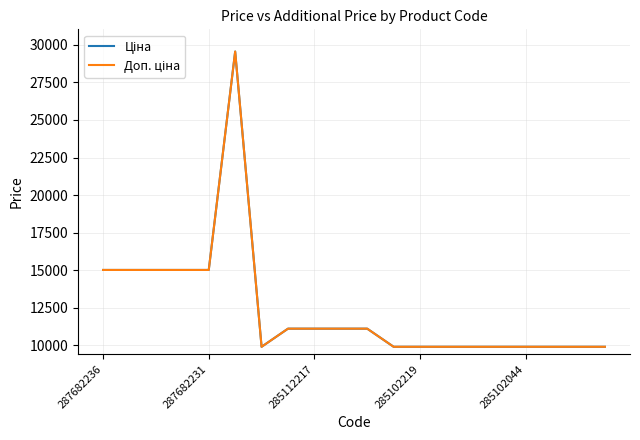

Is this an area chart (filled region under the line)?

No